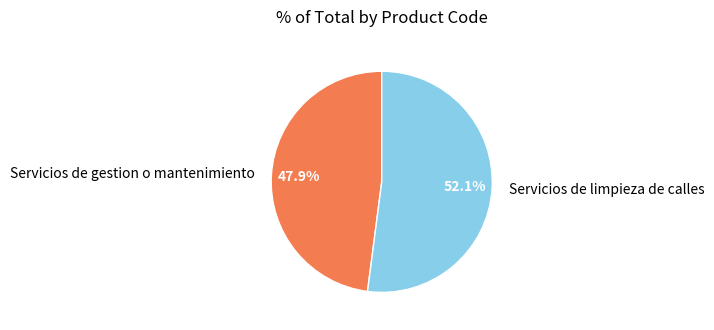

How many segments does this pie chart have?

2